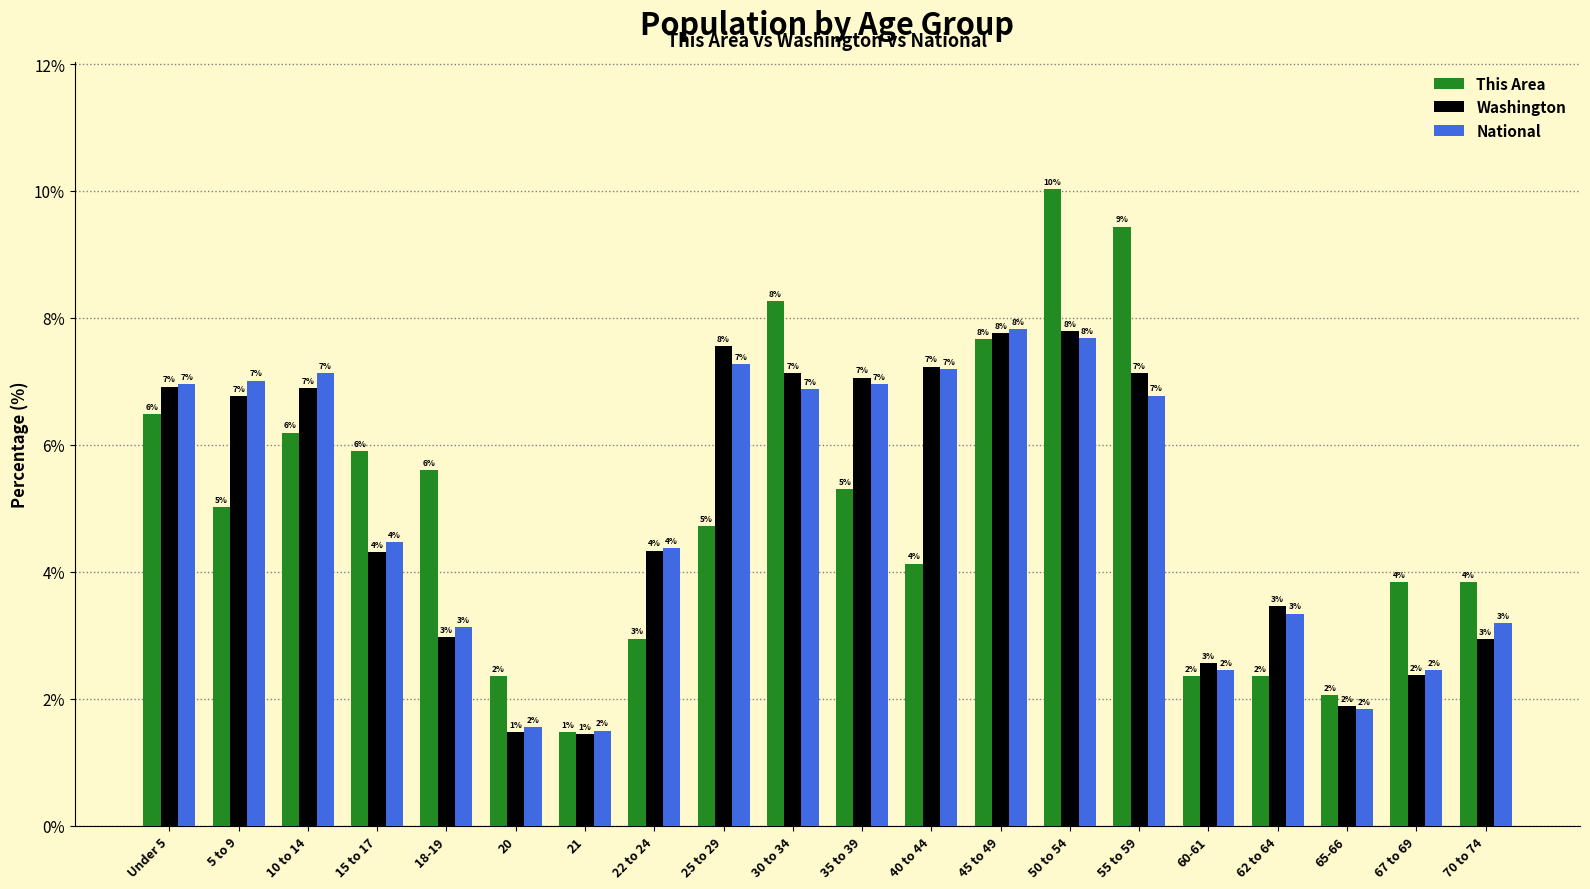

How many bars are there in each group?

3